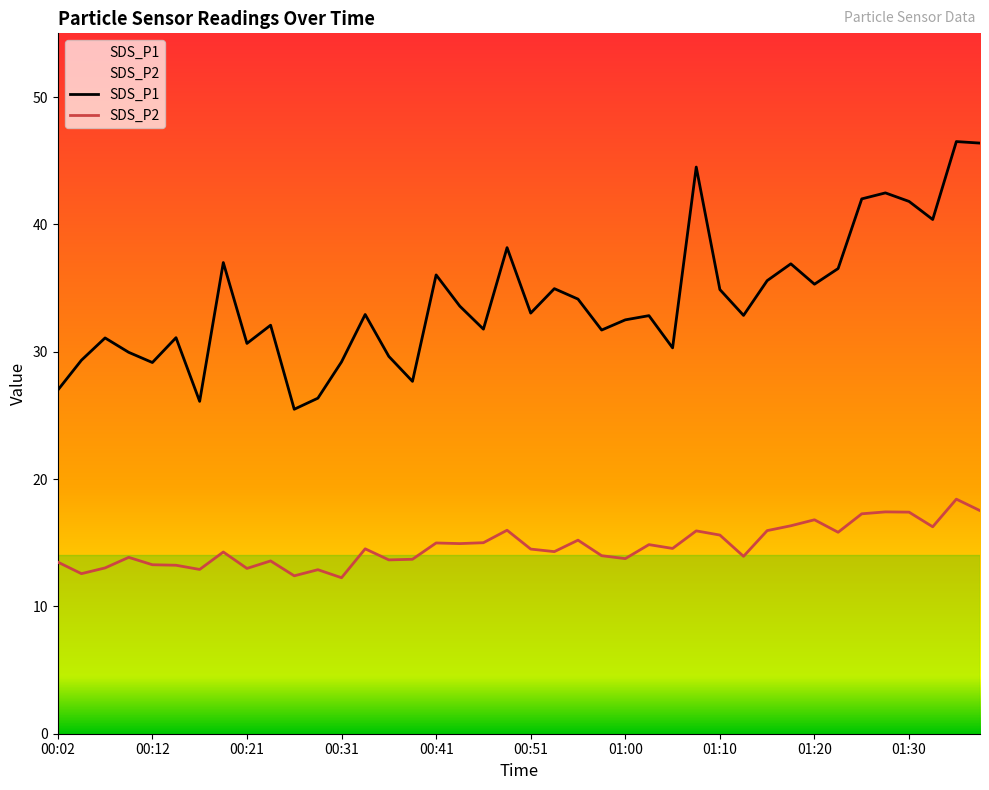

Where is SDS_P2 nearest to the value 15?

00:46